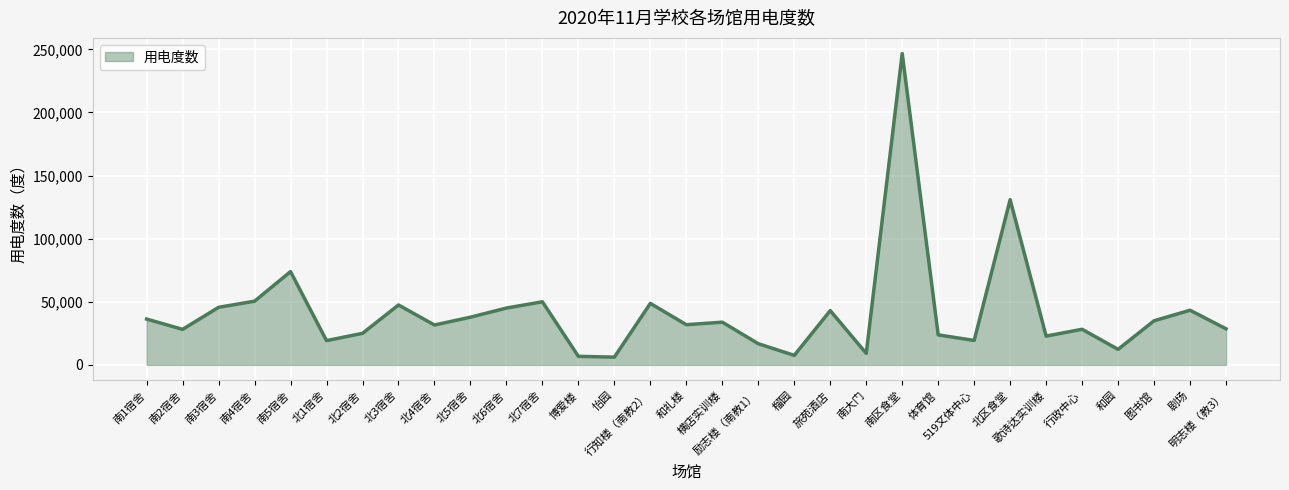

What is the smallest value displayed?

6162.0